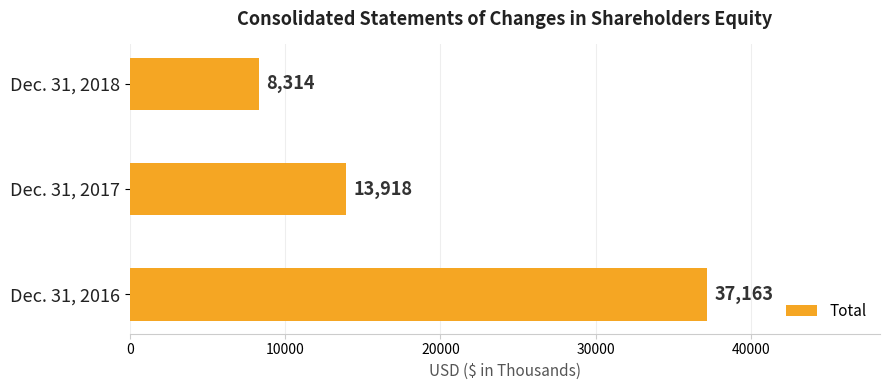

How many categories are shown in the chart?

3